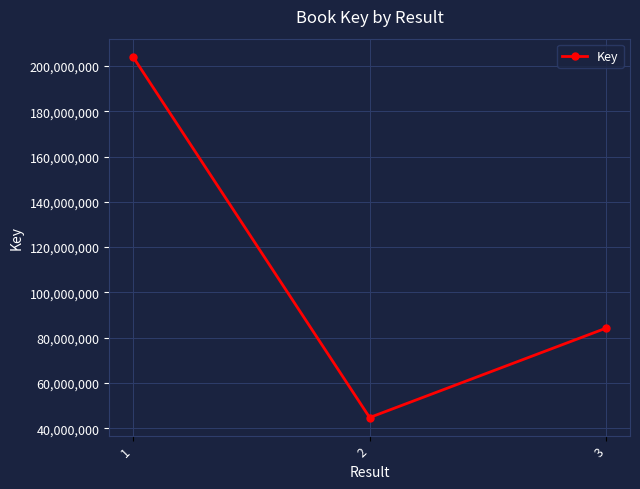

What is the maximum value shown in the chart?

204084244